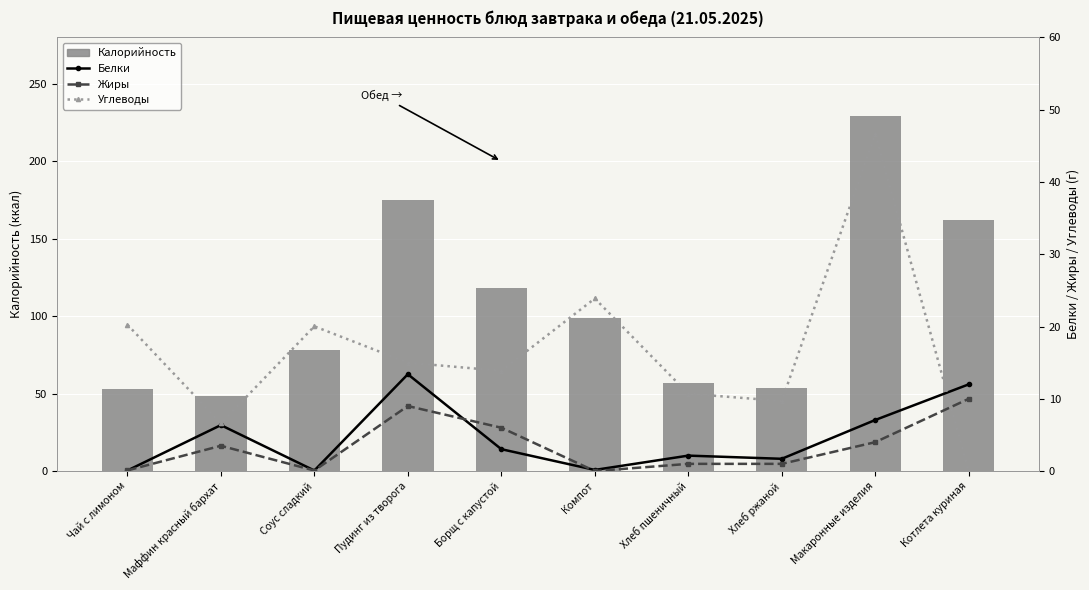

How many values in the Жиры series are below 3?

5